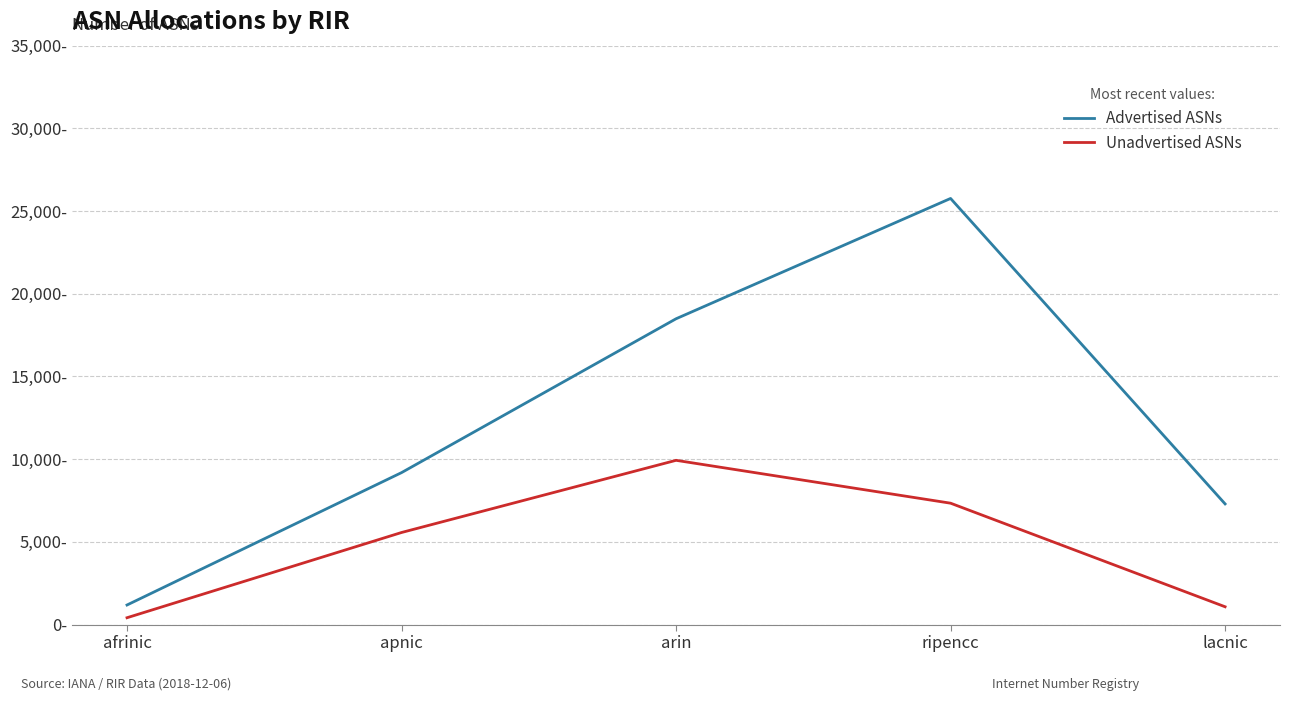

Does the chart display data point markers on the line(s)?

No